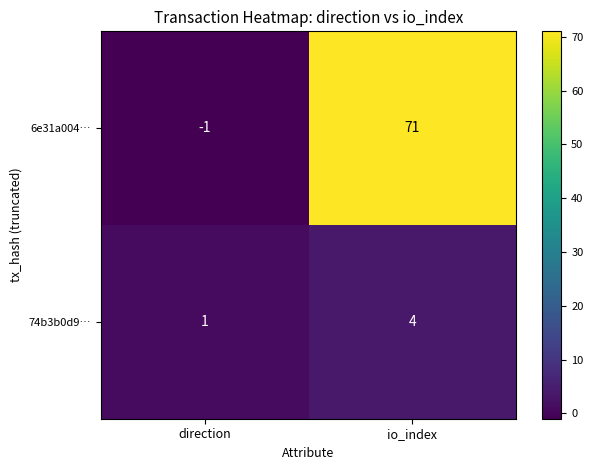

Reading left to right, list all the values displayed in this chart.

6e31a004…: direction=-1	io_index=71
74b3b0d9…: direction=1	io_index=4